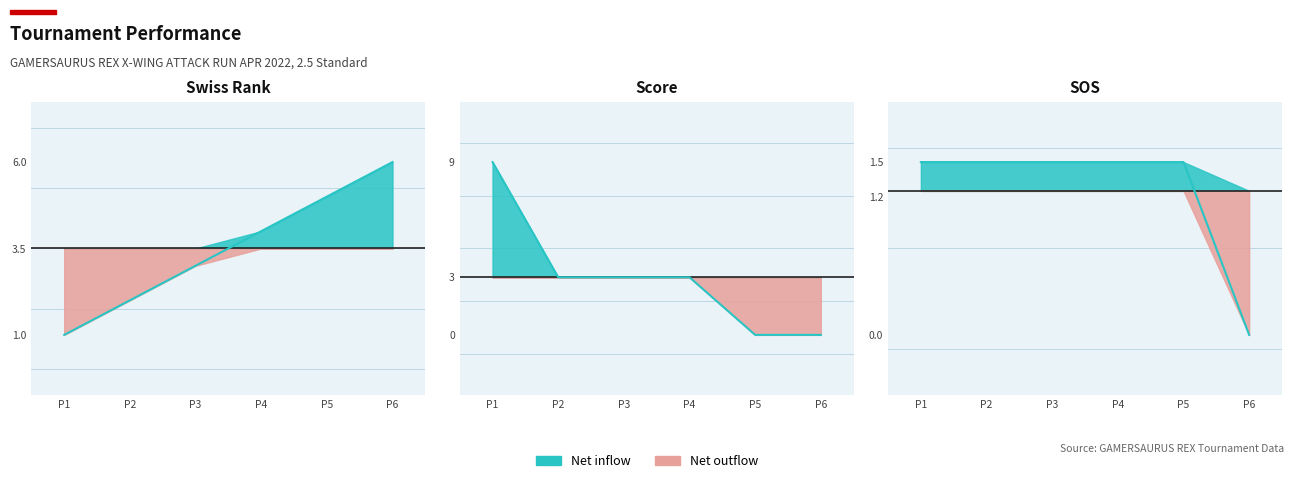

What is the difference between the highest and lowest values at P3?

1.5